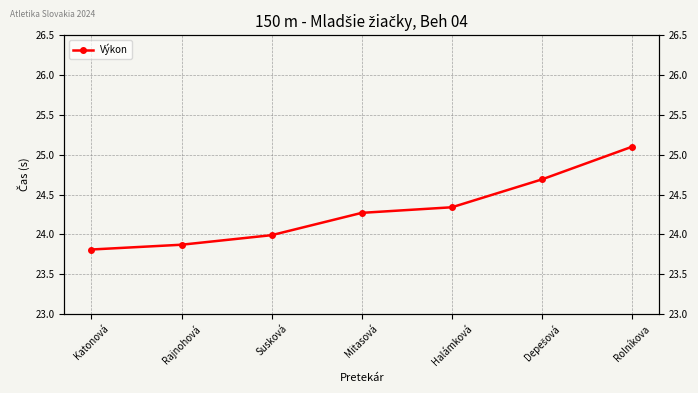

What is the maximum value shown in the chart?

25.1